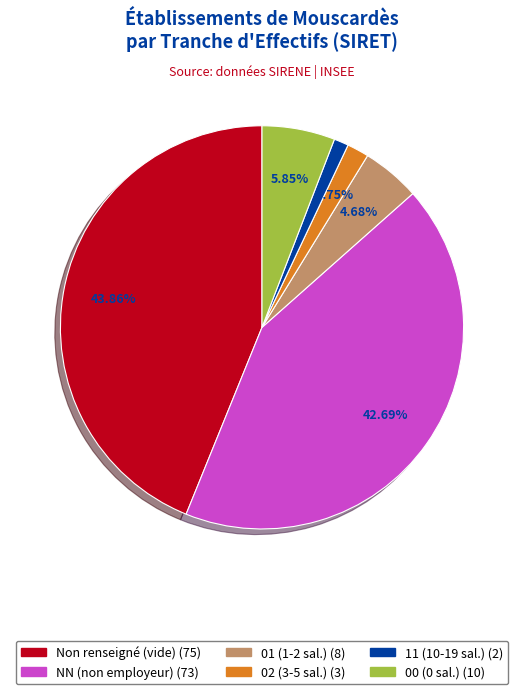

Is there a majority slice in this chart?

No